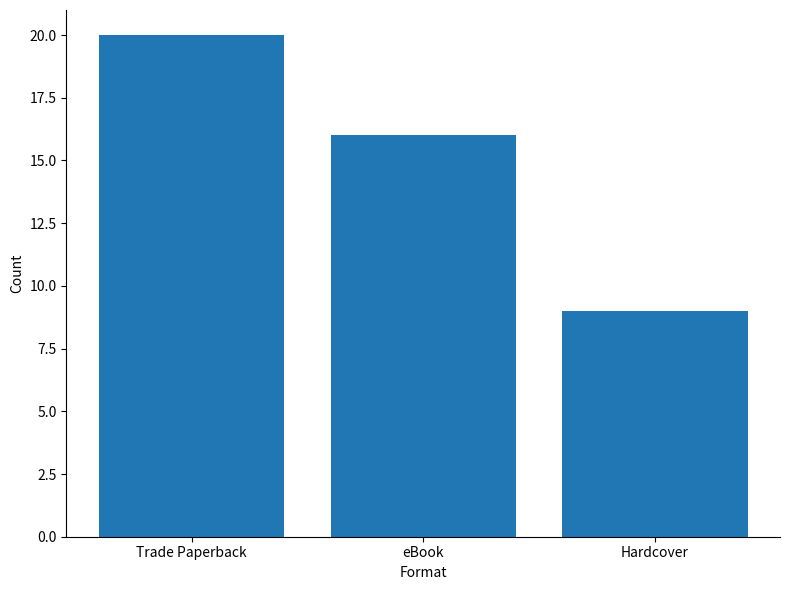

What is the difference between the values at eBook and Trade Paperback?

4